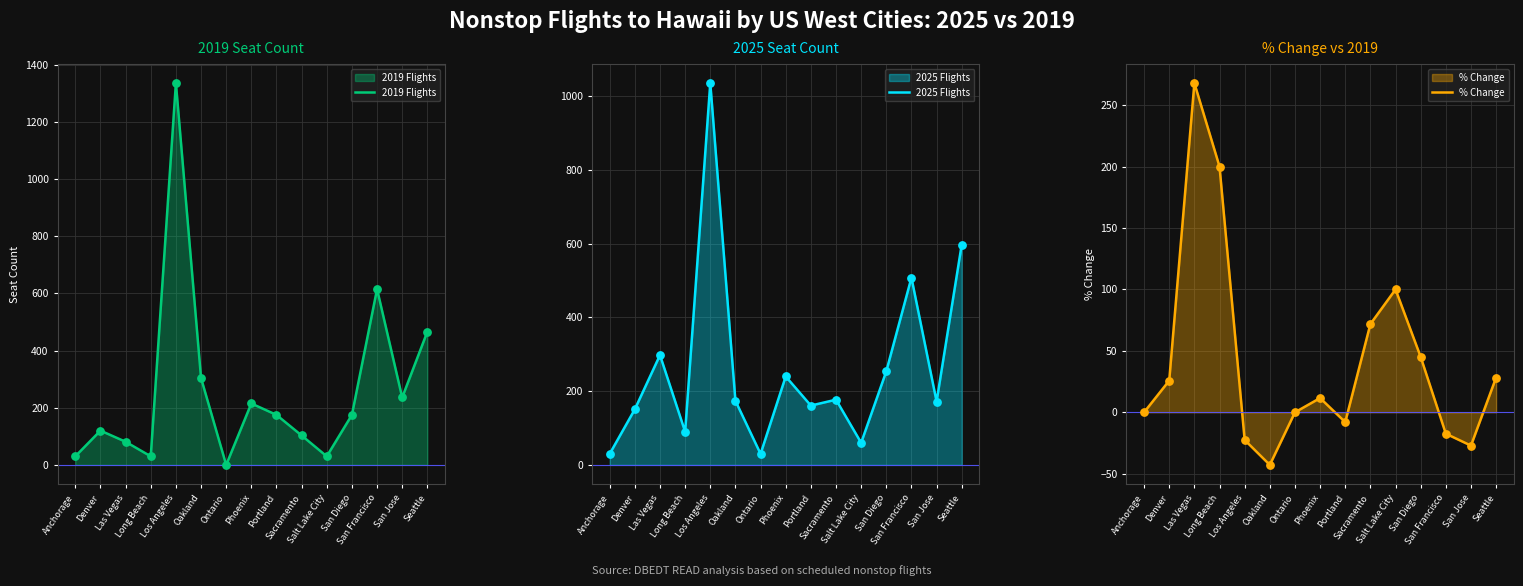

What is the total value across all series at San Diego?

474.1